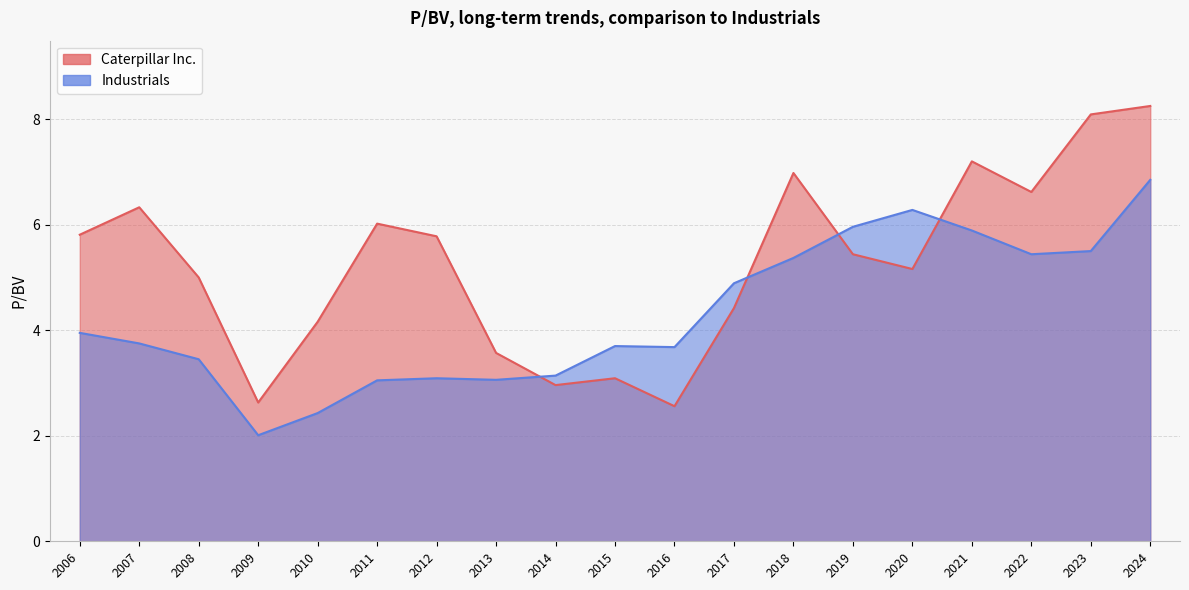

What is the spread (max minus min) of values at 2016?

1.1